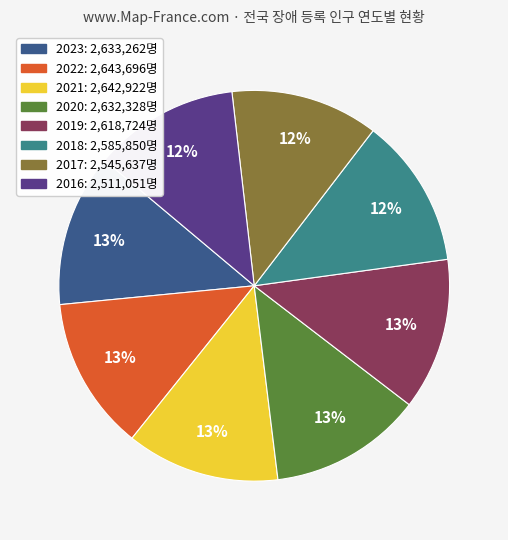

Is it true that 2023 is 24% of the pie?

False